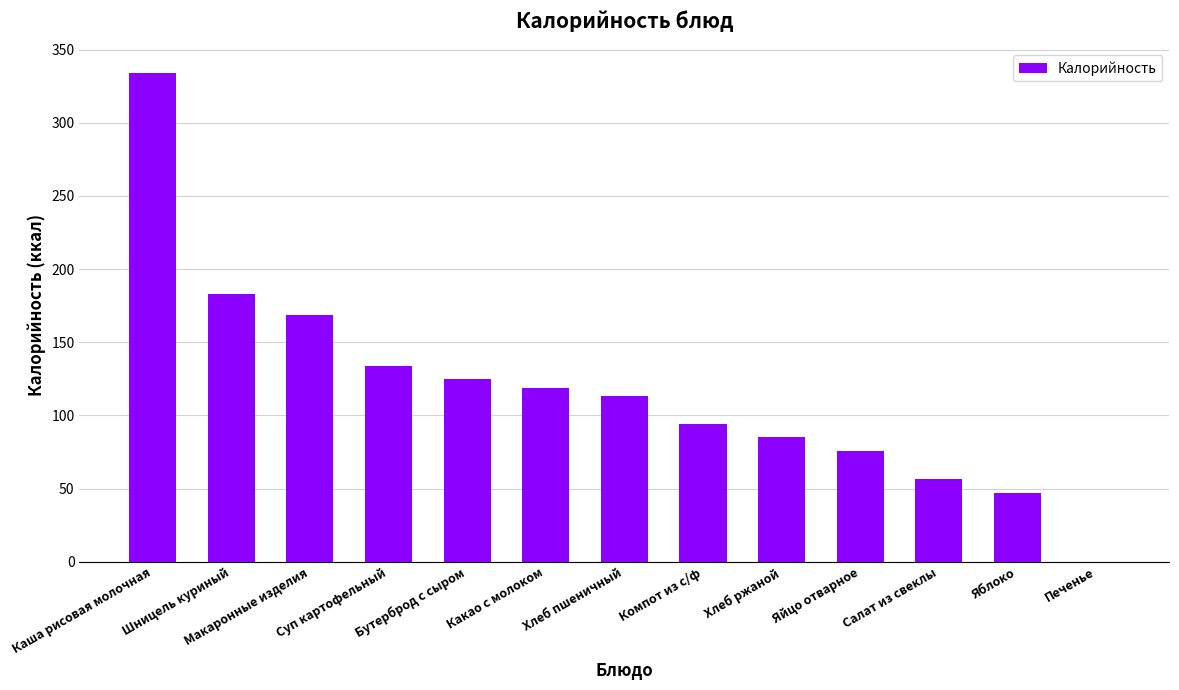

What is the sum of all values?

1534.4